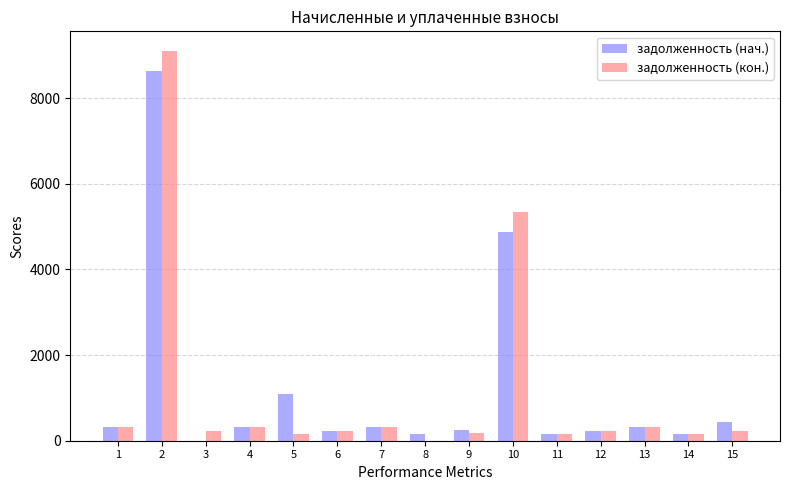

The задолженность (нач.) series shows 319.3 at 13. True or false?

True